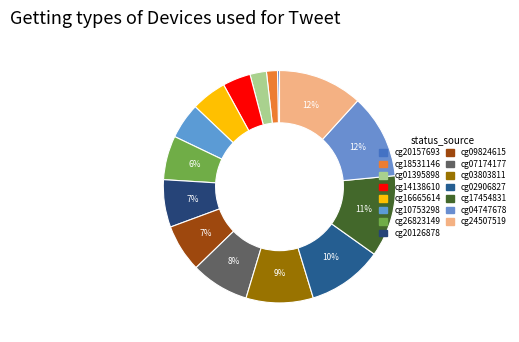

Does cg20126878 represent more than half of the total?

No